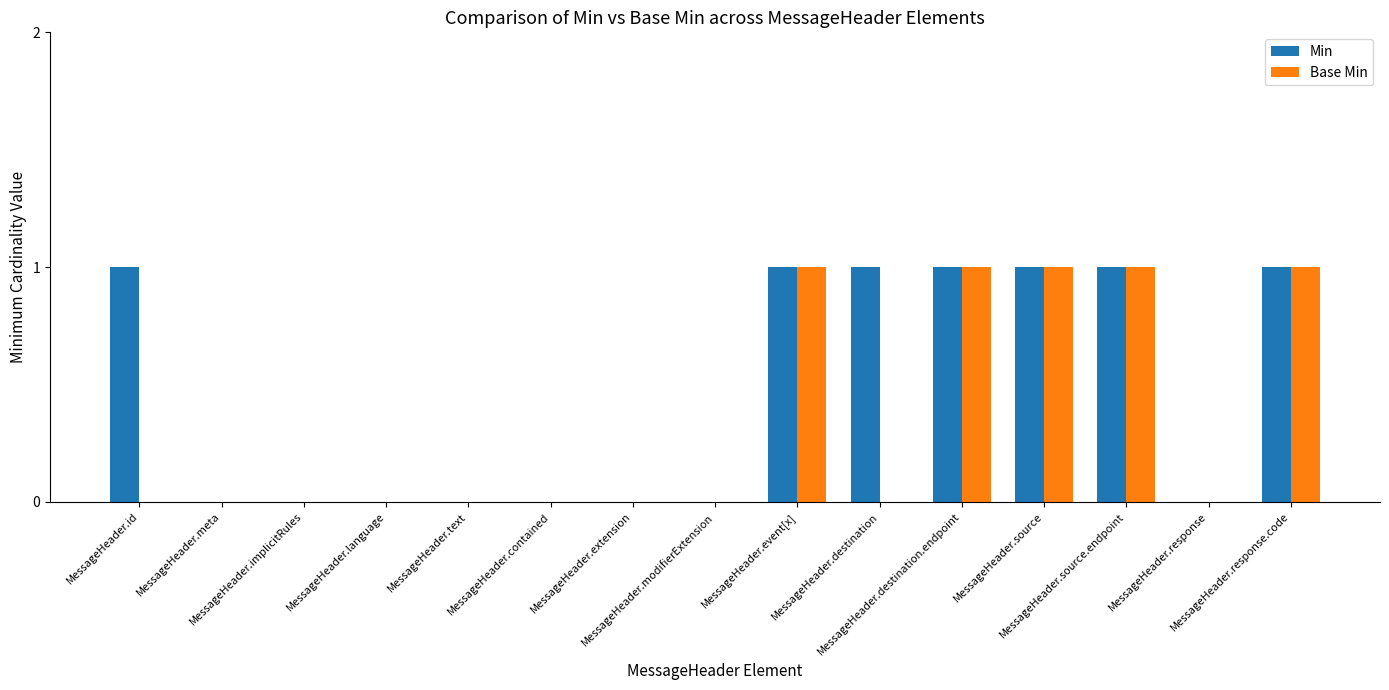

What is the total value across all series at MessageHeader.response.code?

2